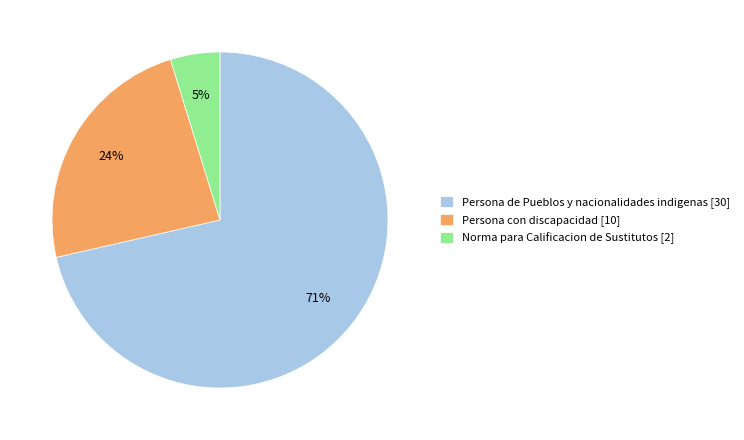

Is it true that Persona con discapacidad is 24% of the pie?

True